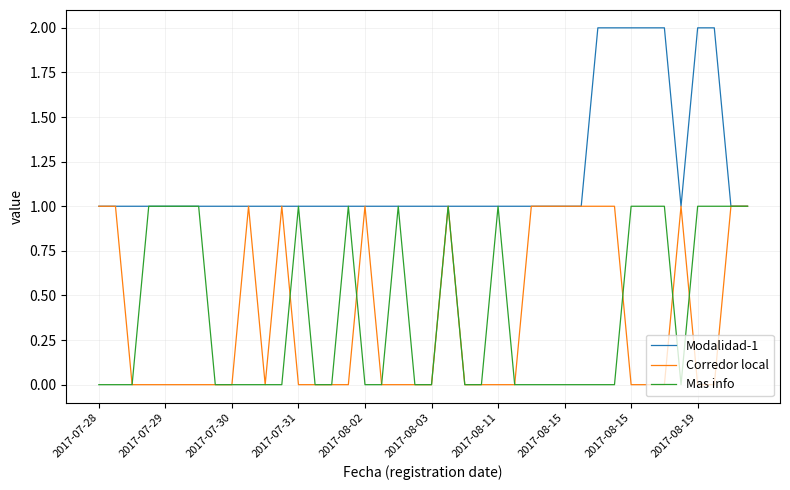

Reading left to right, what are all the values shown in this chart?

Modalidad-1: 1	1	1	1	1	1	1	1	1	1	1	1	1	1	1	1	1	1	1	1	1	1	1	1	1	1	1	1	1	1	2	2	2	2	2	1	2	2	1	1
Corredor local: 1	1	0	0	0	0	0	0	0	1	0	1	0	0	0	0	1	0	0	0	0	1	0	0	0	0	1	1	1	1	1	1	0	0	0	1	0	0	1	1
Mas info: 0	0	0	1	1	1	1	0	0	0	0	0	1	0	0	1	0	0	1	0	0	1	0	0	1	0	0	0	0	0	0	0	1	1	1	0	1	1	1	1